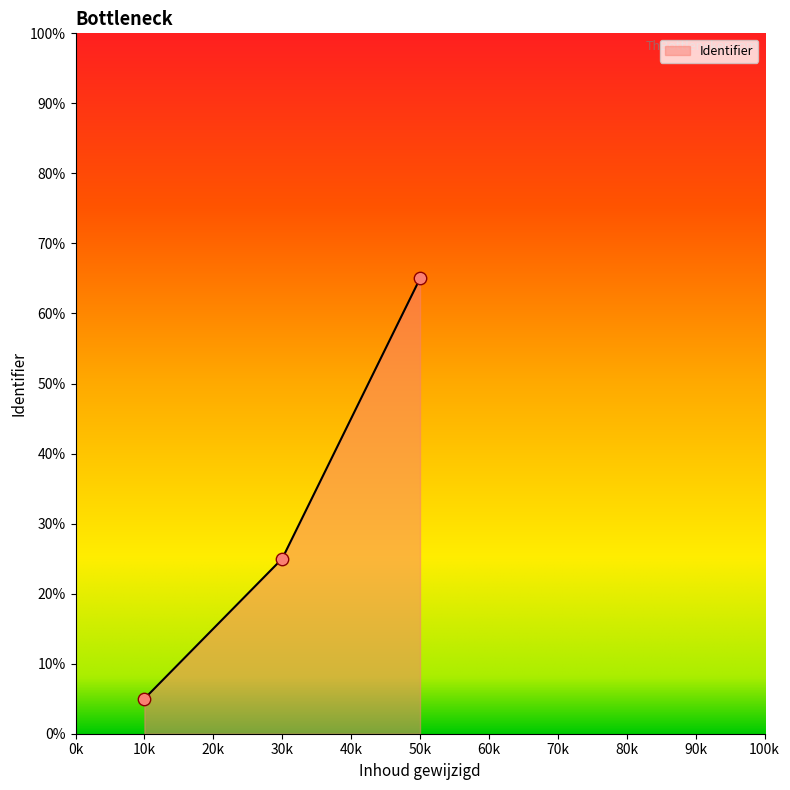

What is the lowest value of the Identifier series?

5.0